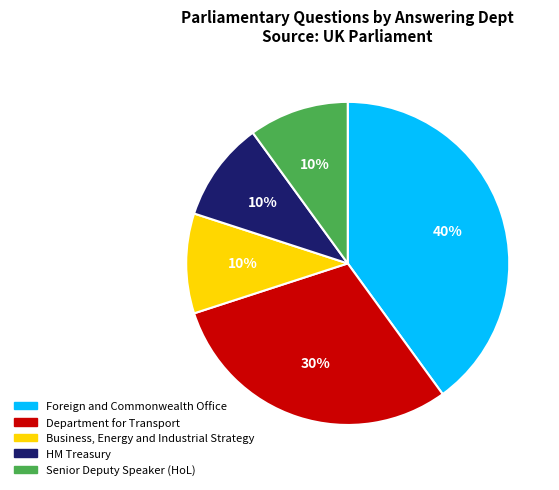

Approximately how many times larger is the value at Senior Deputy Speaker (HoL) compared to Department for Transport?

0.3